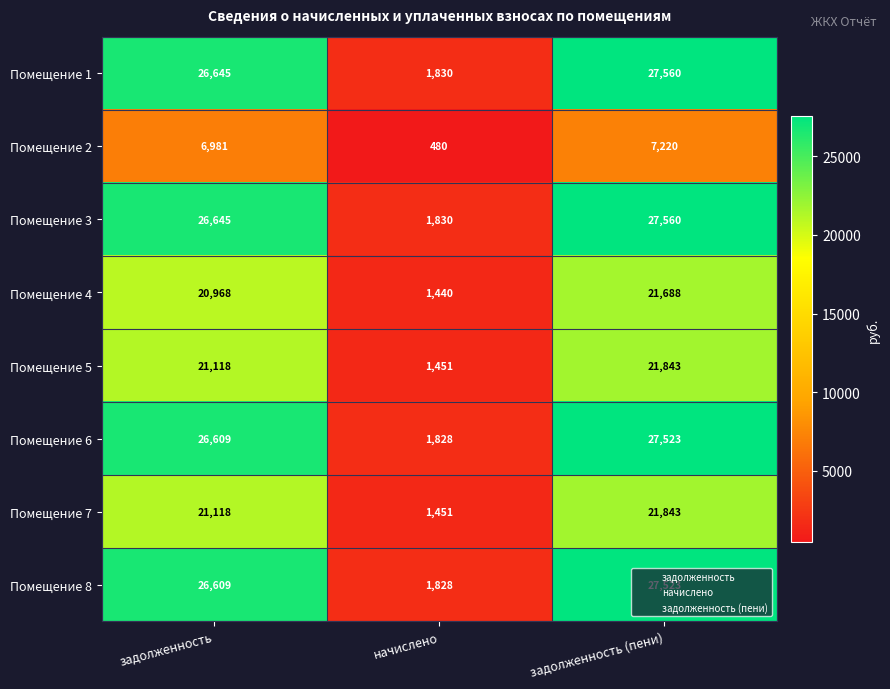

Is it true that Помещение 5 equals 1451 at начислено?

True